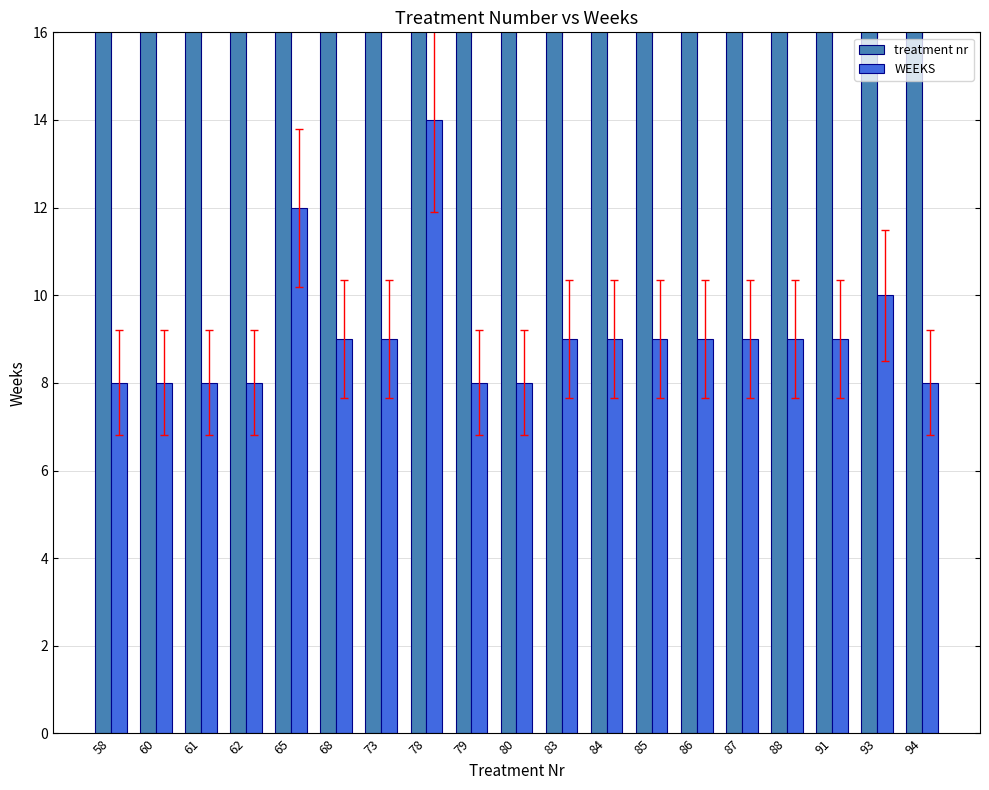

What is the minimum value for treatment nr?

58